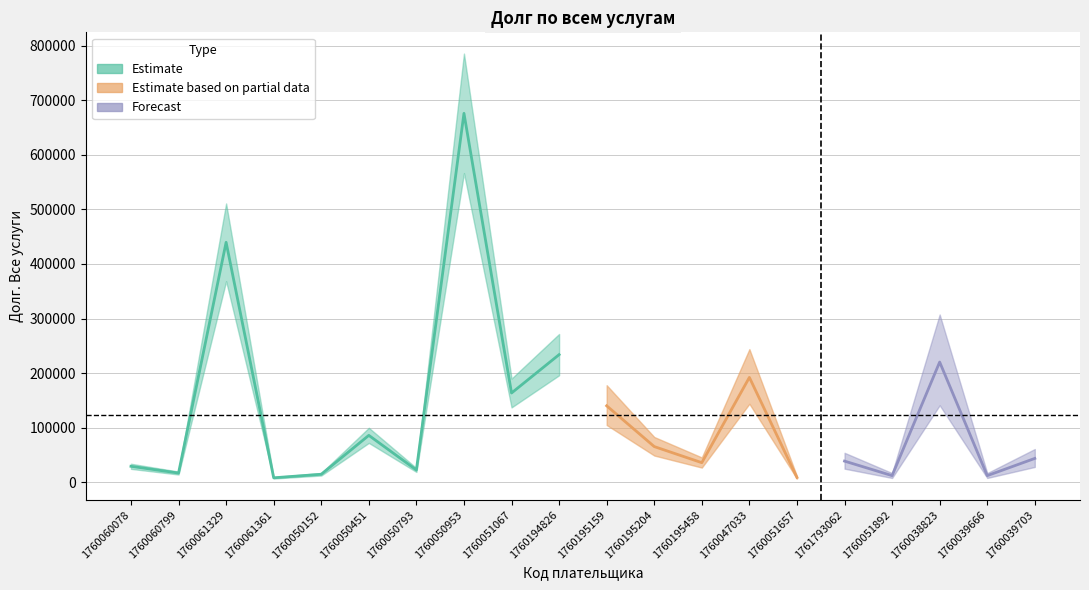

True or false: the data shows 220188.8 at 1760038823.

True